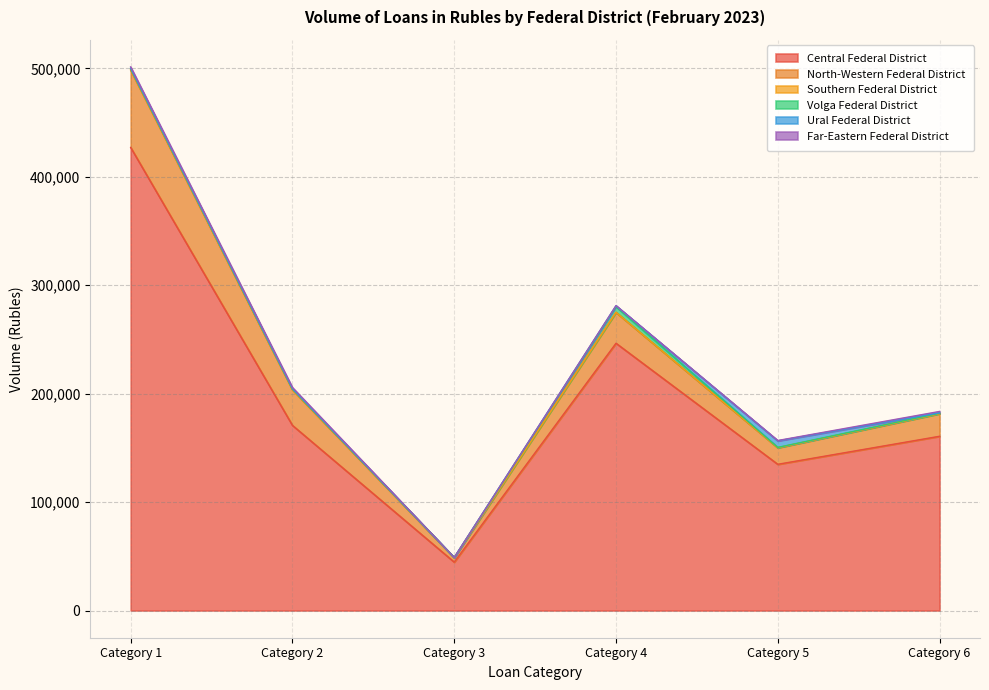

At how many categories does at least one series exceed 171785?

2